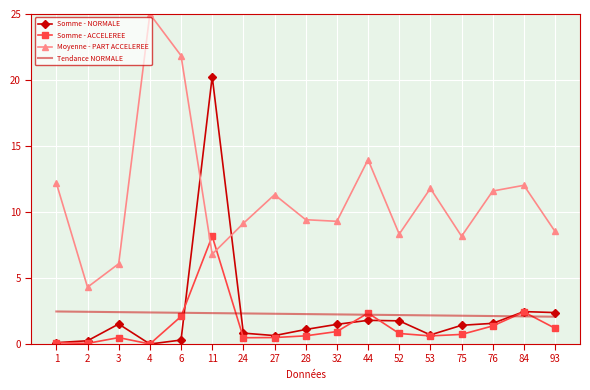

Where do Somme - ACCELEREE and Tendance NORMALE first cross each other?

6 and 11